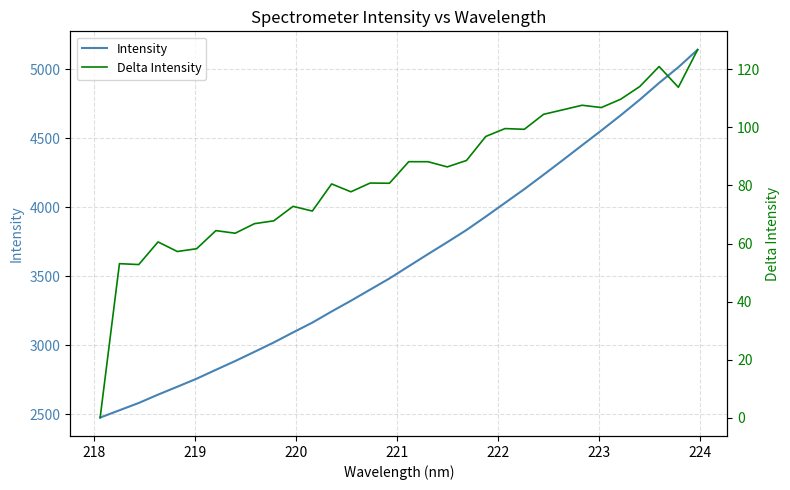

Is this an area chart (filled region under the line)?

No